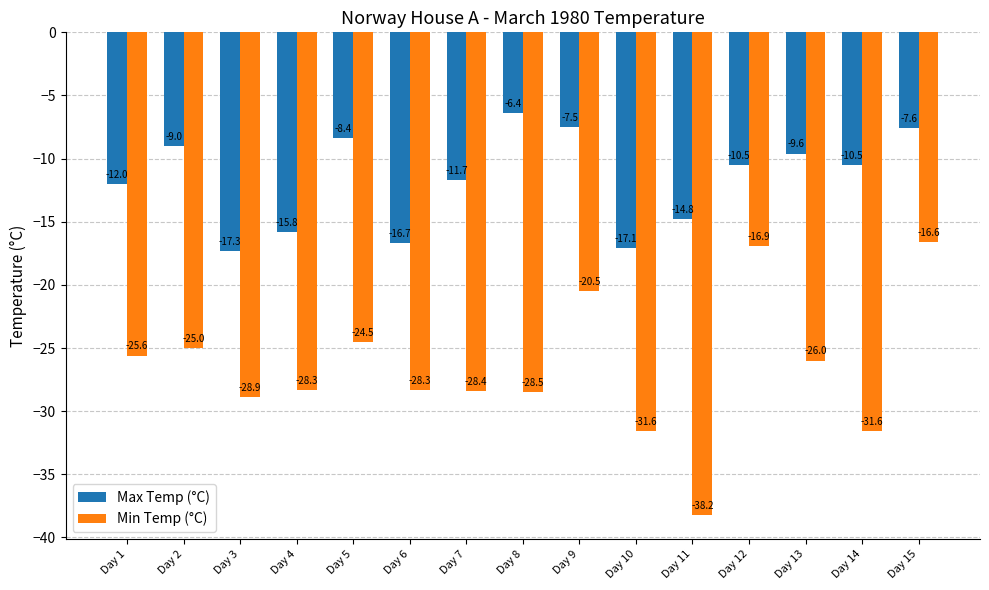

True or false: Min Temp (°C) has a value of -19.6 at Day 3.

False